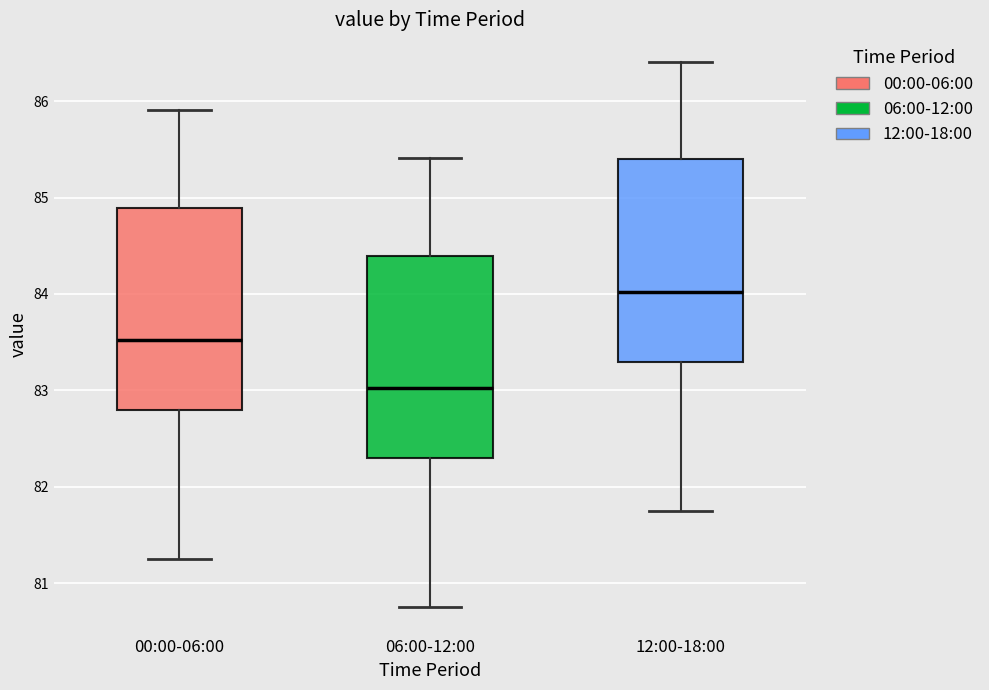

Reading left to right, transcribe this box plot: for each box, give where its median line is, the range the box spans, and where its two whiskers end, as read against the y-axis. The values are not printed on the chart, so give them approximately, as read against the axis.

00:00-06:00: median 83.5, box 82.8 to 84.9, whiskers 81.3 to 85.9
06:00-12:00: median 83.0, box 82.3 to 84.4, whiskers 80.8 to 85.4
12:00-18:00: median 84.0, box 83.3 to 85.4, whiskers 81.8 to 86.4